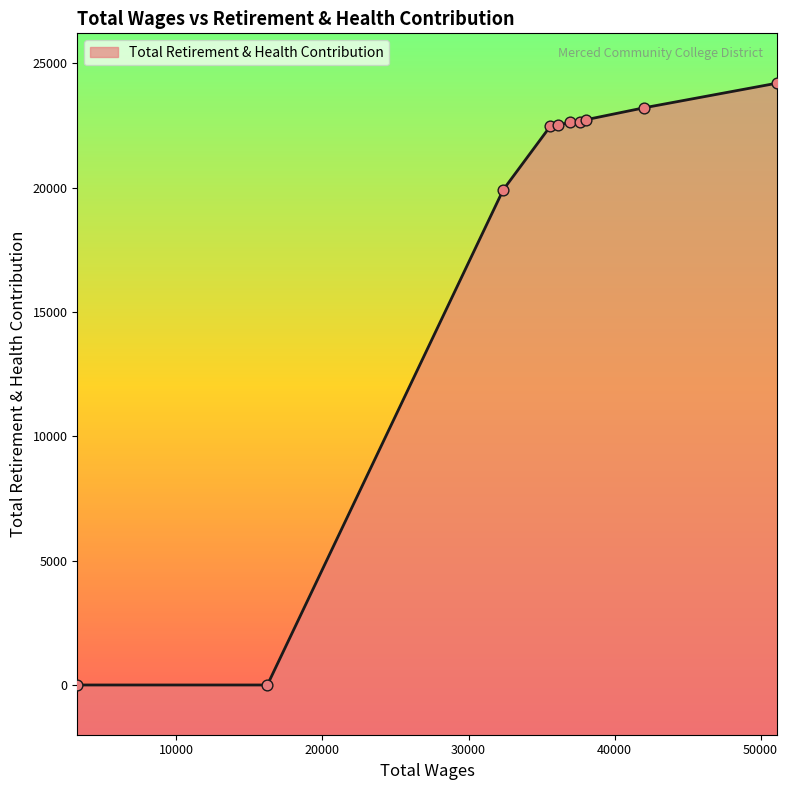

Between 36978.0 and 16226.0, which is larger?

36978.0